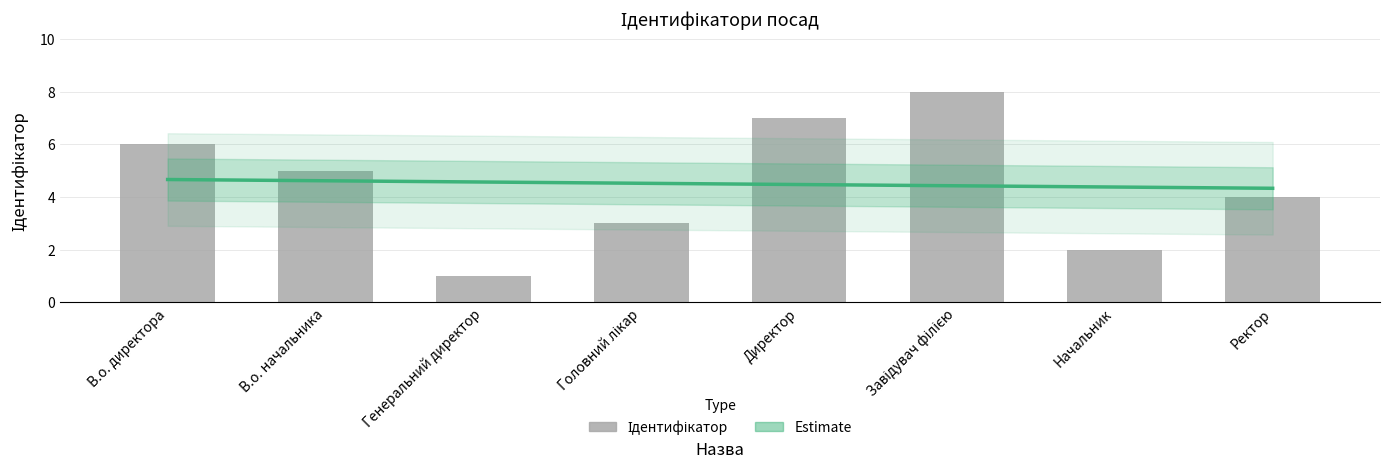

What position from the left is Начальник?

7